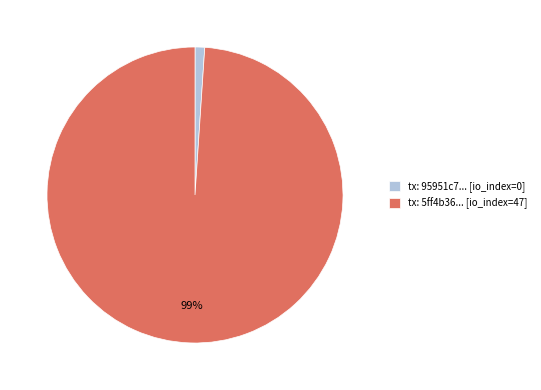

Rank the categories by value from highest to lowest.

tx: 5ff4b36... [io_index=47], tx: 95951c7... [io_index=0]